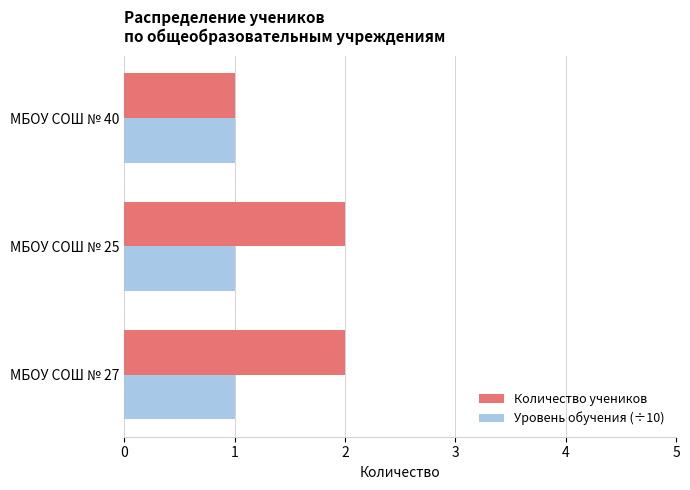

Count the number of categories in the chart.

3